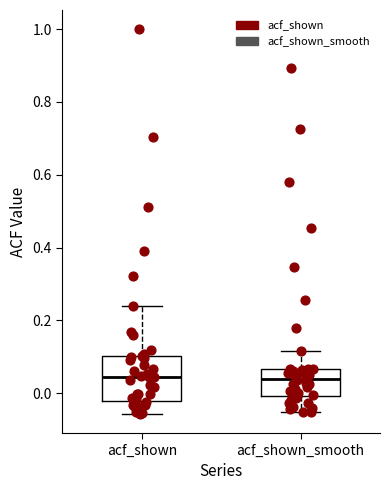

Reading left to right, read every box against the y-axis: the position of its median line, the range the box covers, and the ends of its whiskers. The values are not printed on the chart, so give them approximately, as read against the axis.

acf_shown: median 0.04, box -0.02 to 0.10, whiskers -0.06 to 0.24
acf_shown_smooth: median 0.04, box 0.00 to 0.06, whiskers -0.06 to 0.12